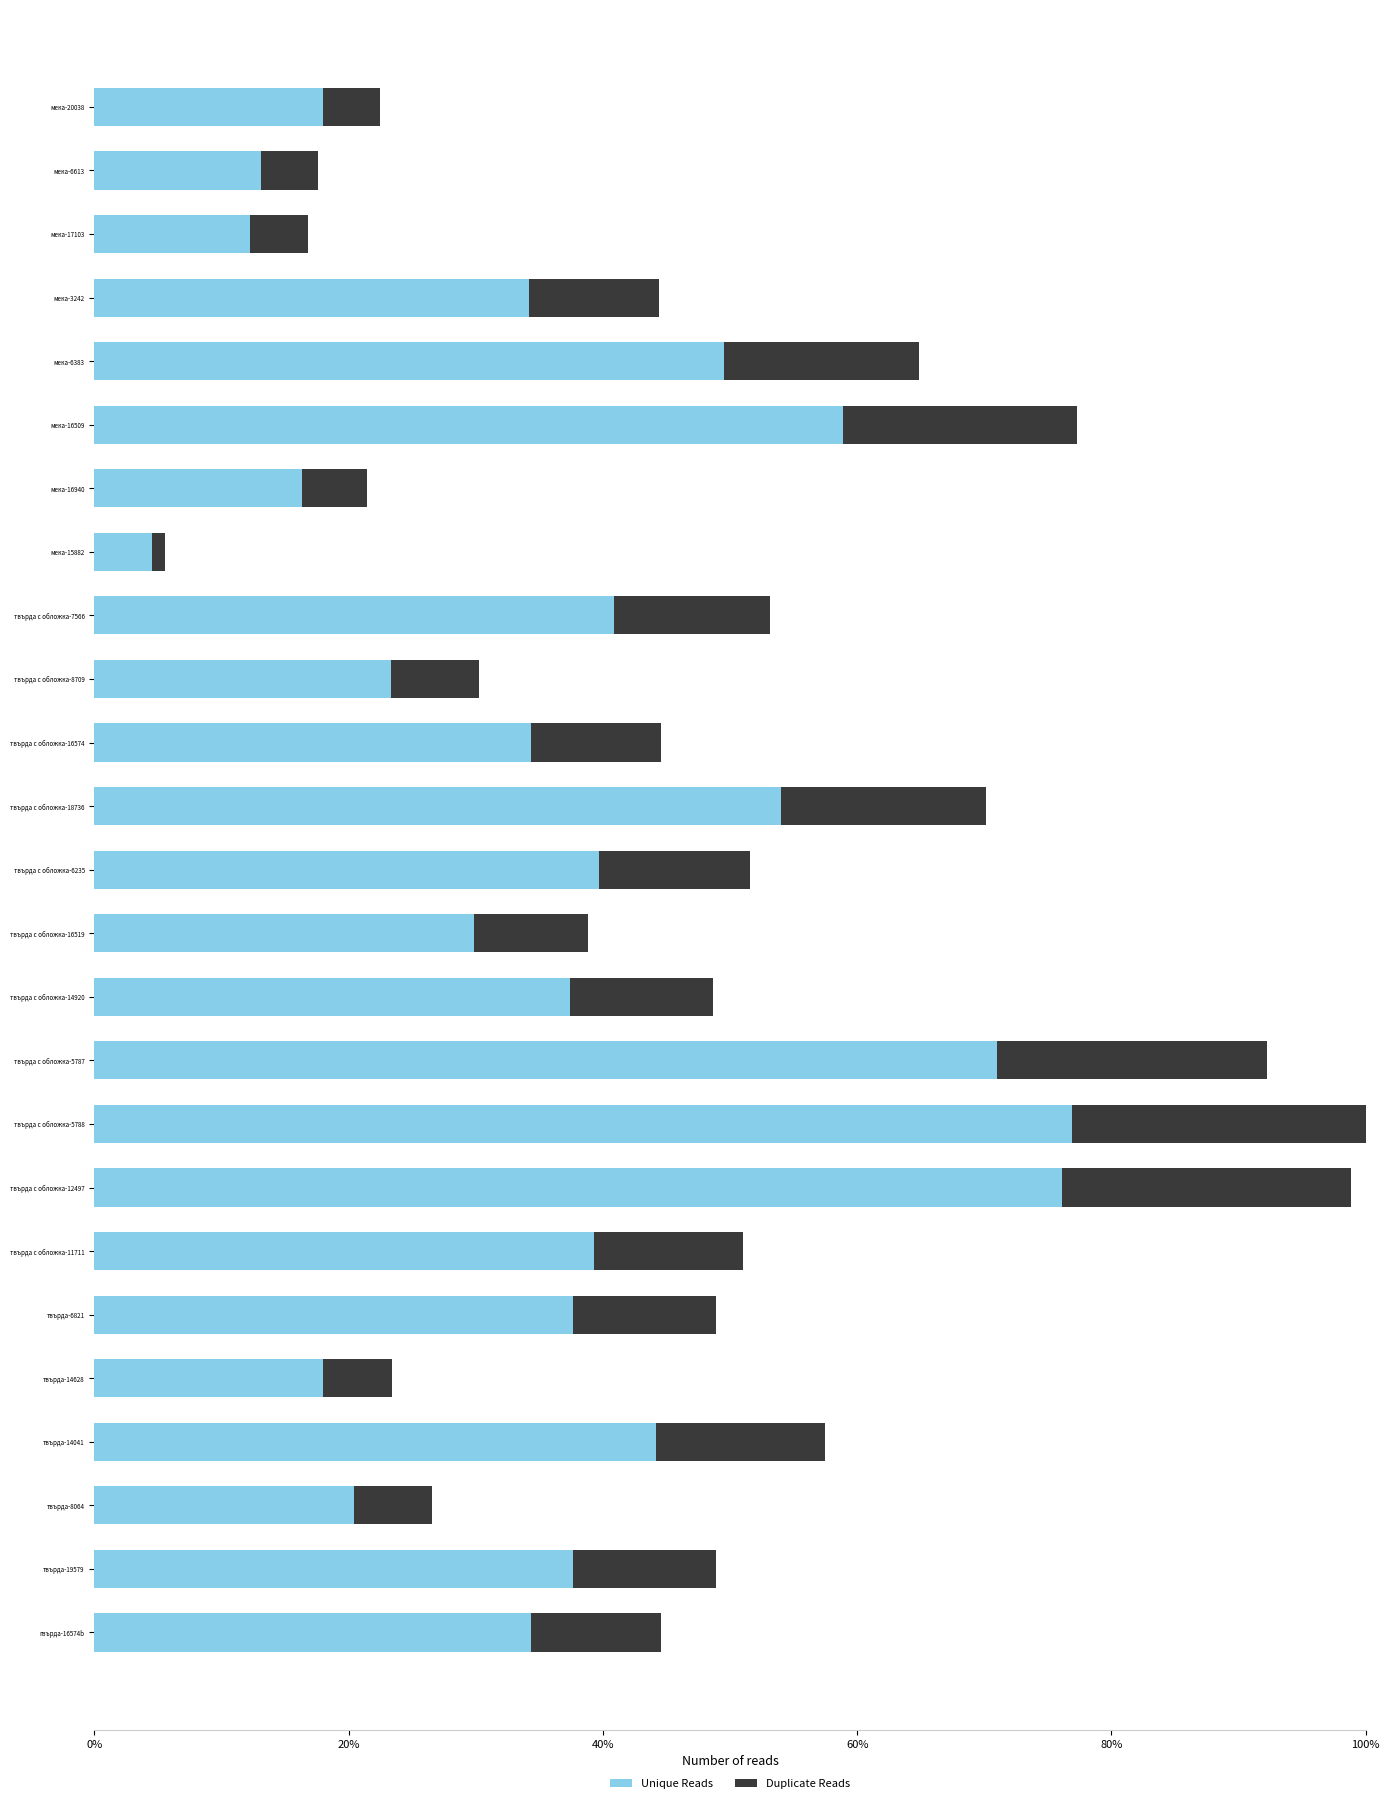

What are all the series names shown in the legend?

Unique Reads, Duplicate Reads